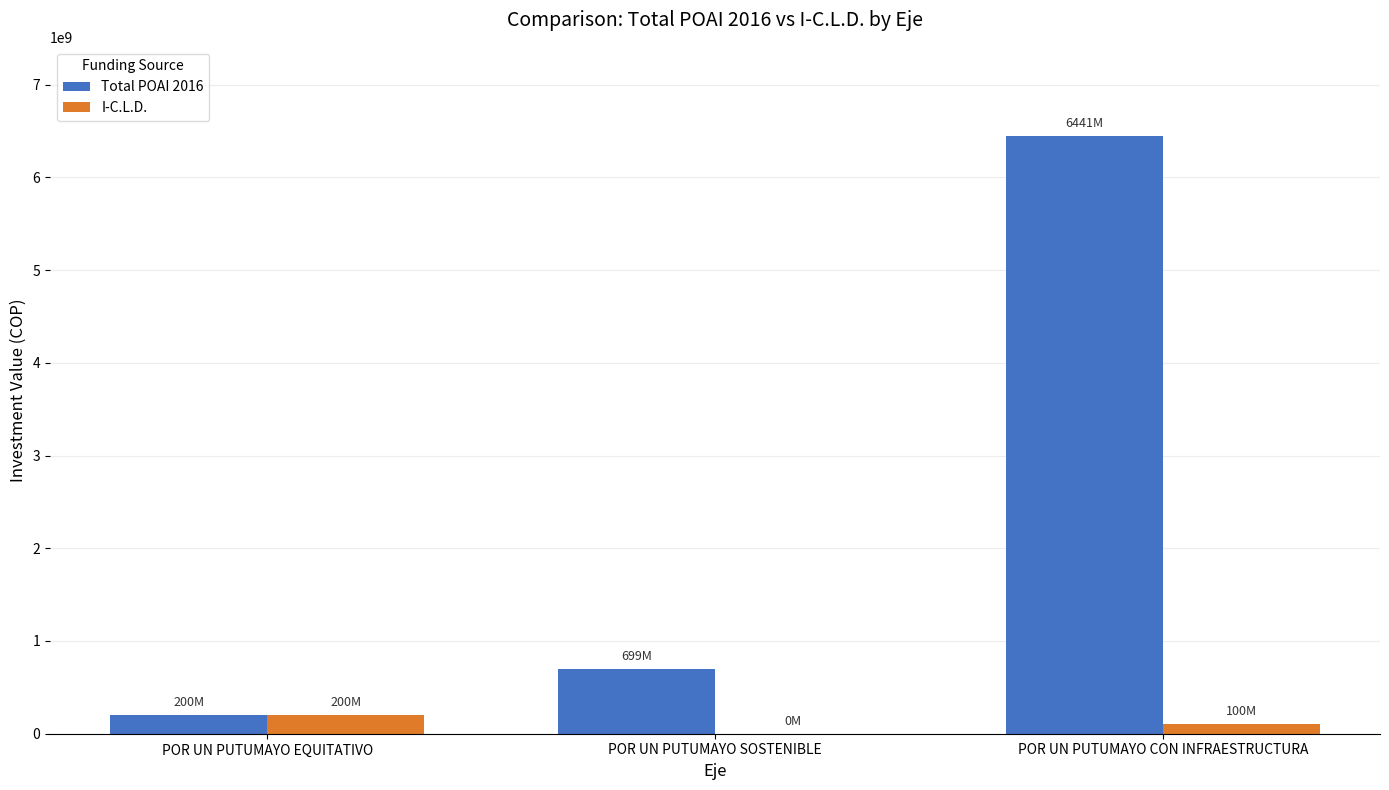

True or false: I-C.L.D. has a value of 200000000 at POR UN PUTUMAYO EQUITATIVO.

True